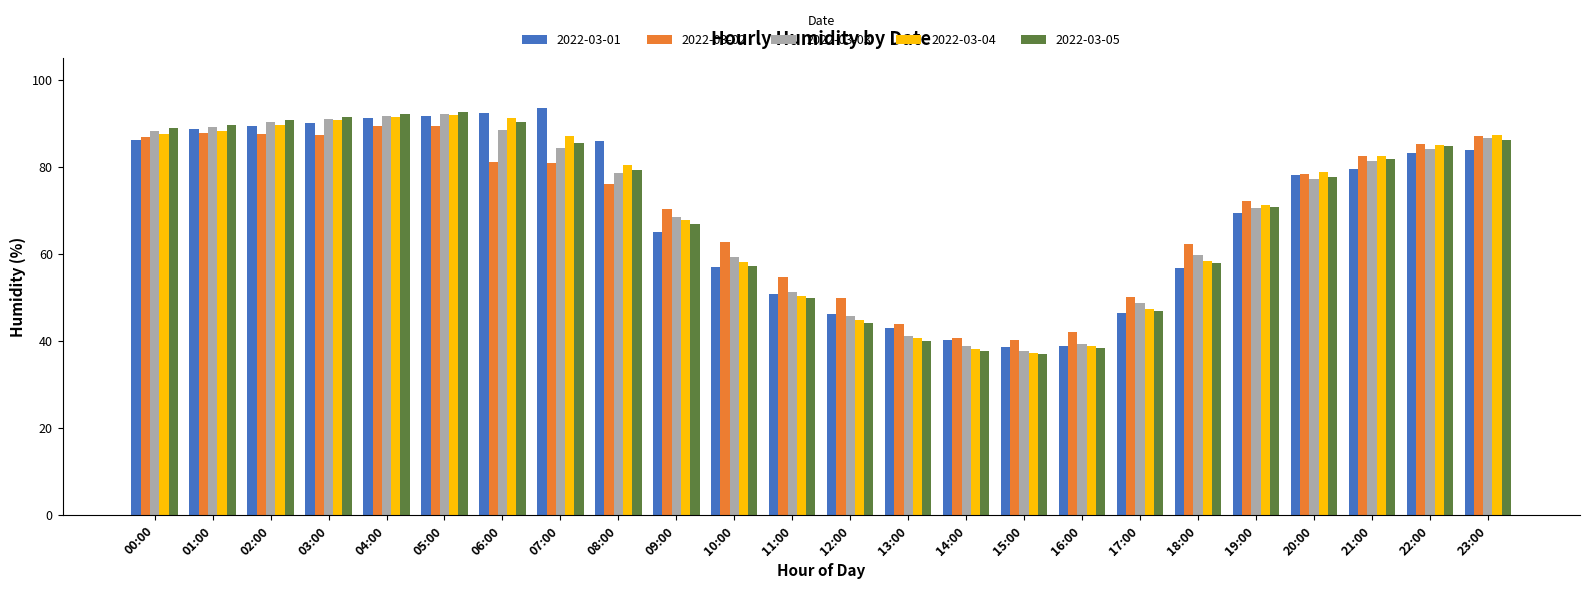

What is the maximum value shown in the chart?

93.6